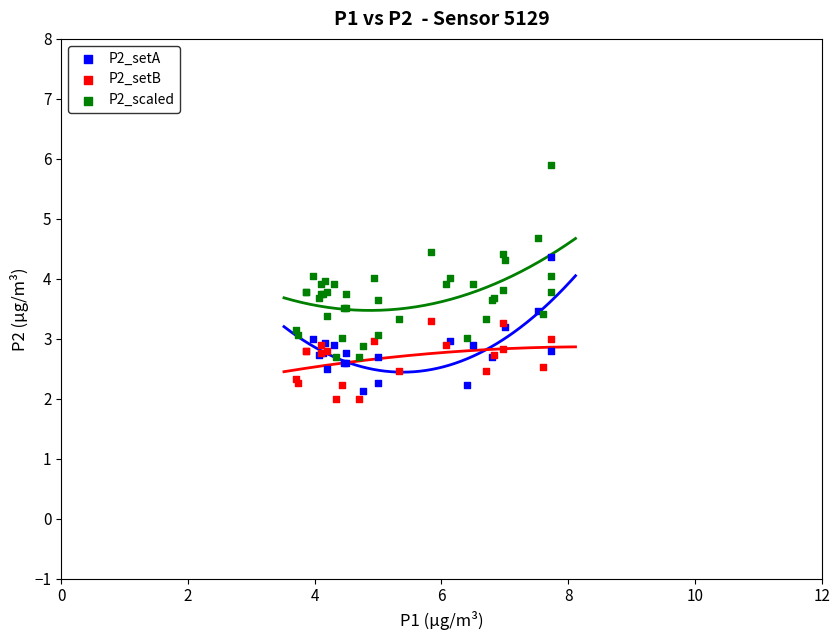

Which series has the largest Y range (max minus min)?

P2_scaled